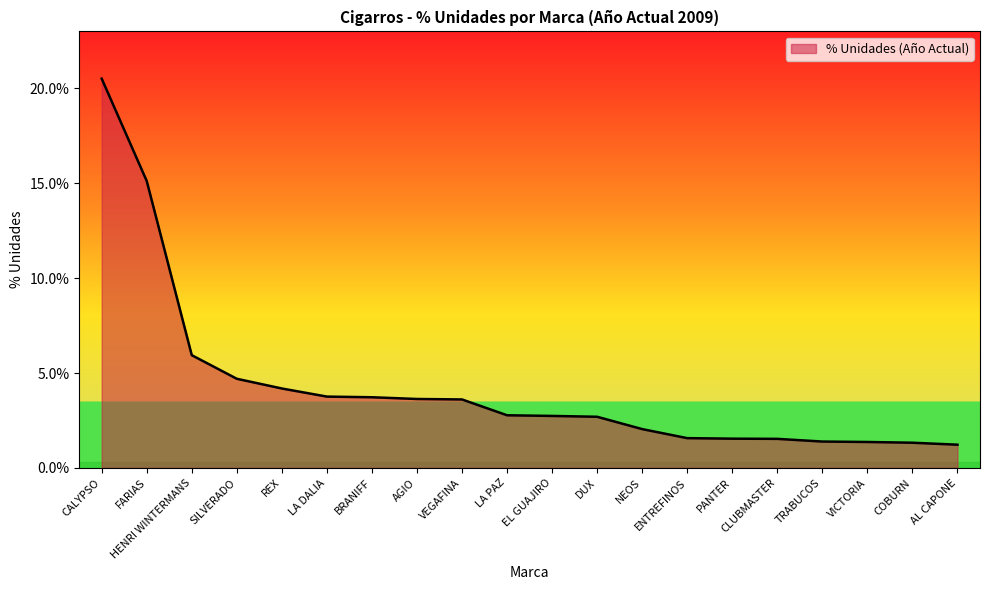

Does the chart have visible grid lines?

No